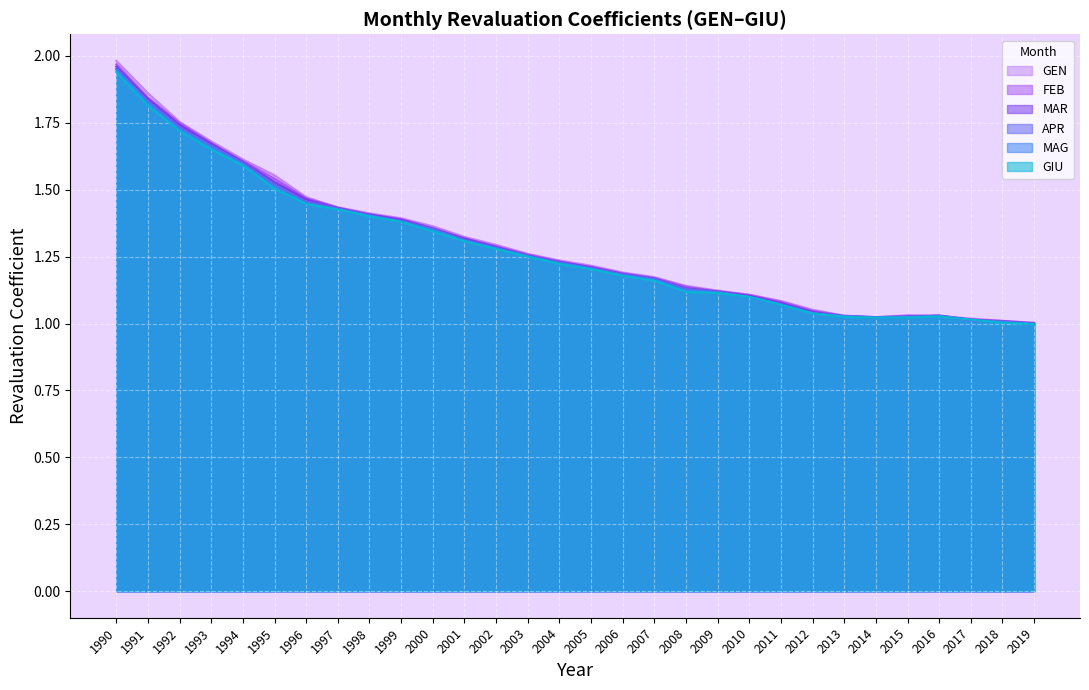

In MAG, how many points are lower than both neighbors (excluding endpoints)?

1